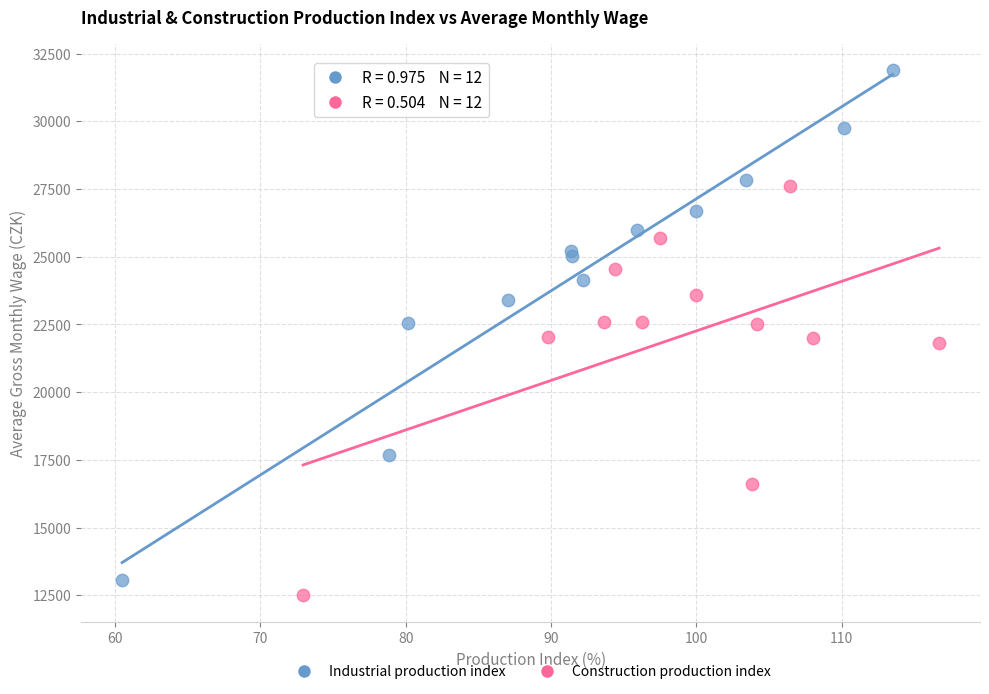

Which series reaches the minimum Y coordinate?

Construction production index